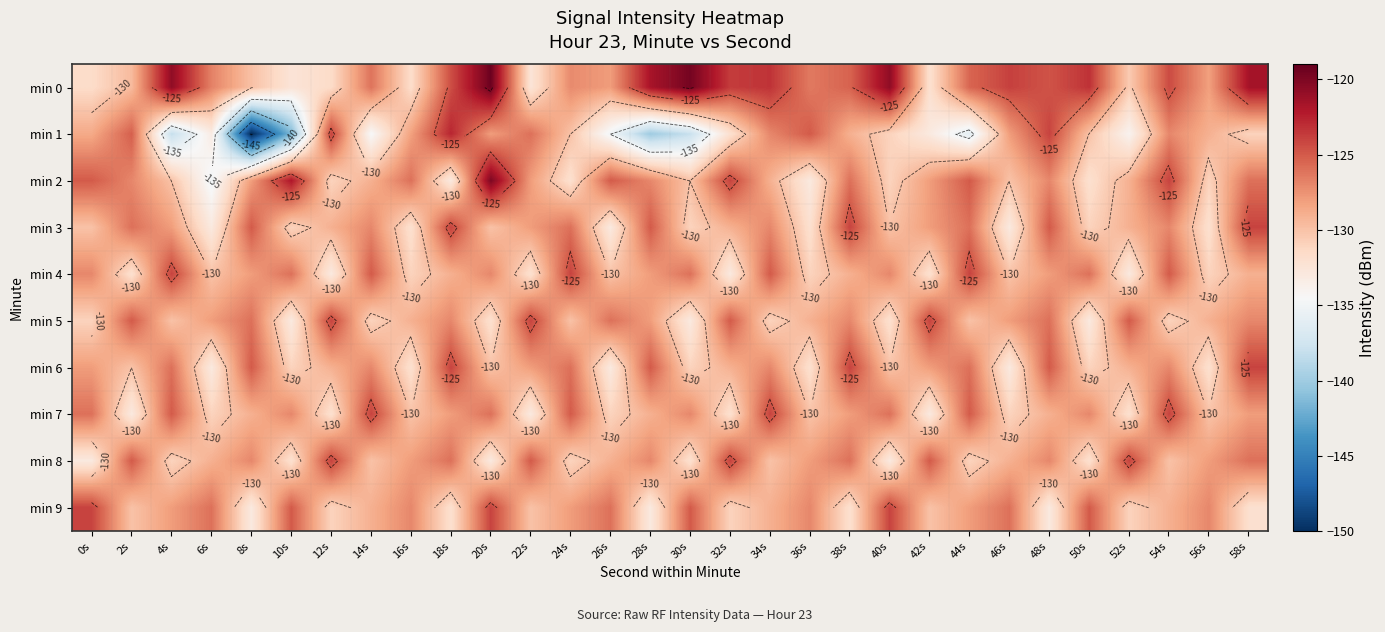

Rank the series at 2s from lowest to highest value.

min 7, min 4, min 6, min 9, min 0, min 2, min 3, min 1, min 5, min 8